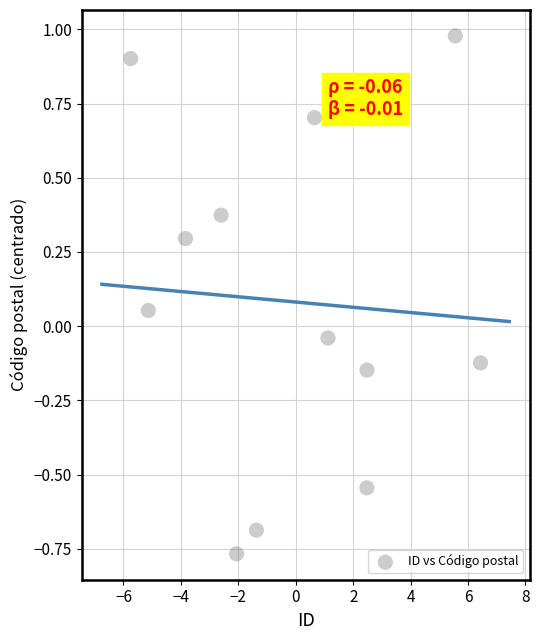

What is the range of X values (max minus min)?

12.2